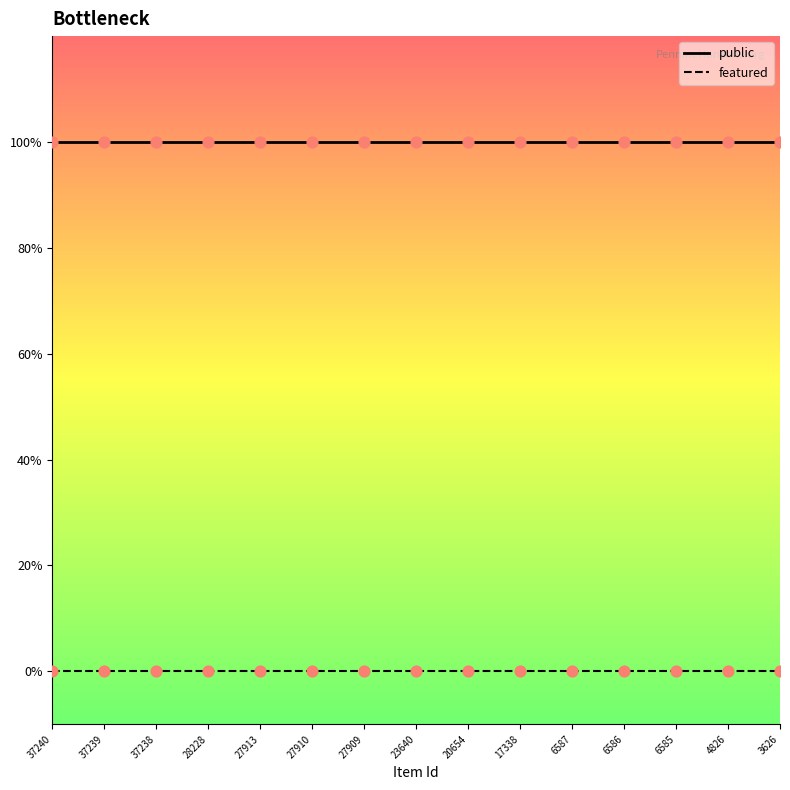

What are all the series names shown in the legend?

public, featured